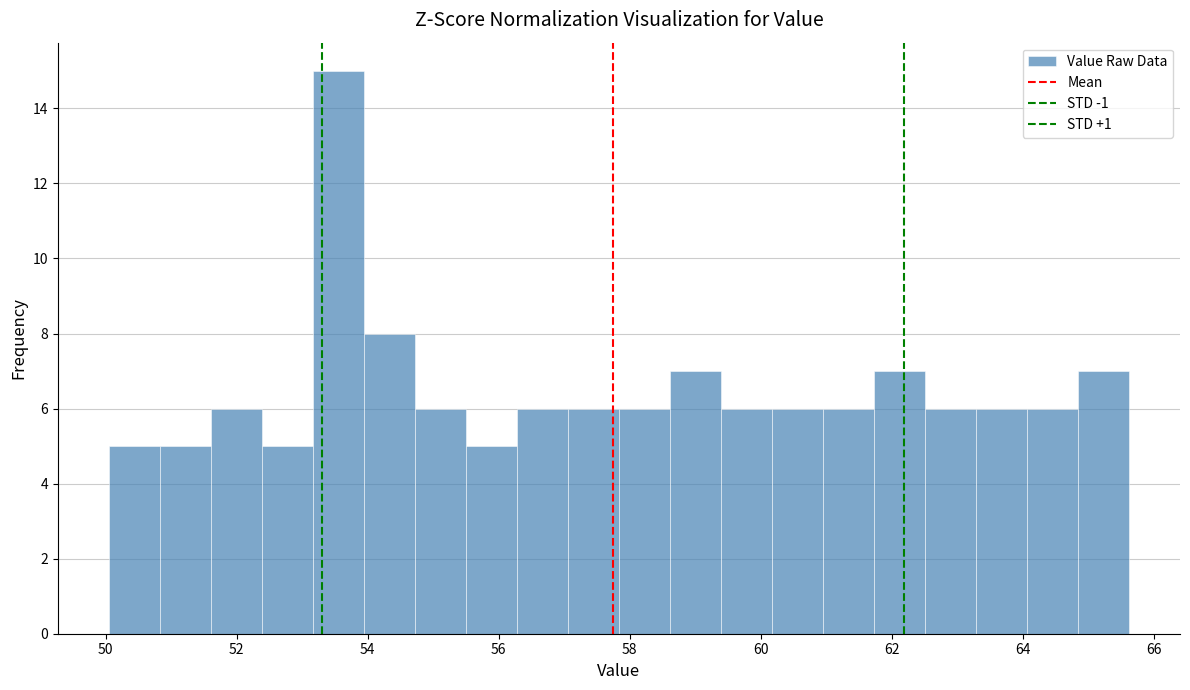

Around what value on the x-axis is the tallest bar? Give the approximate position of its centre, as read against the axis.

53.6